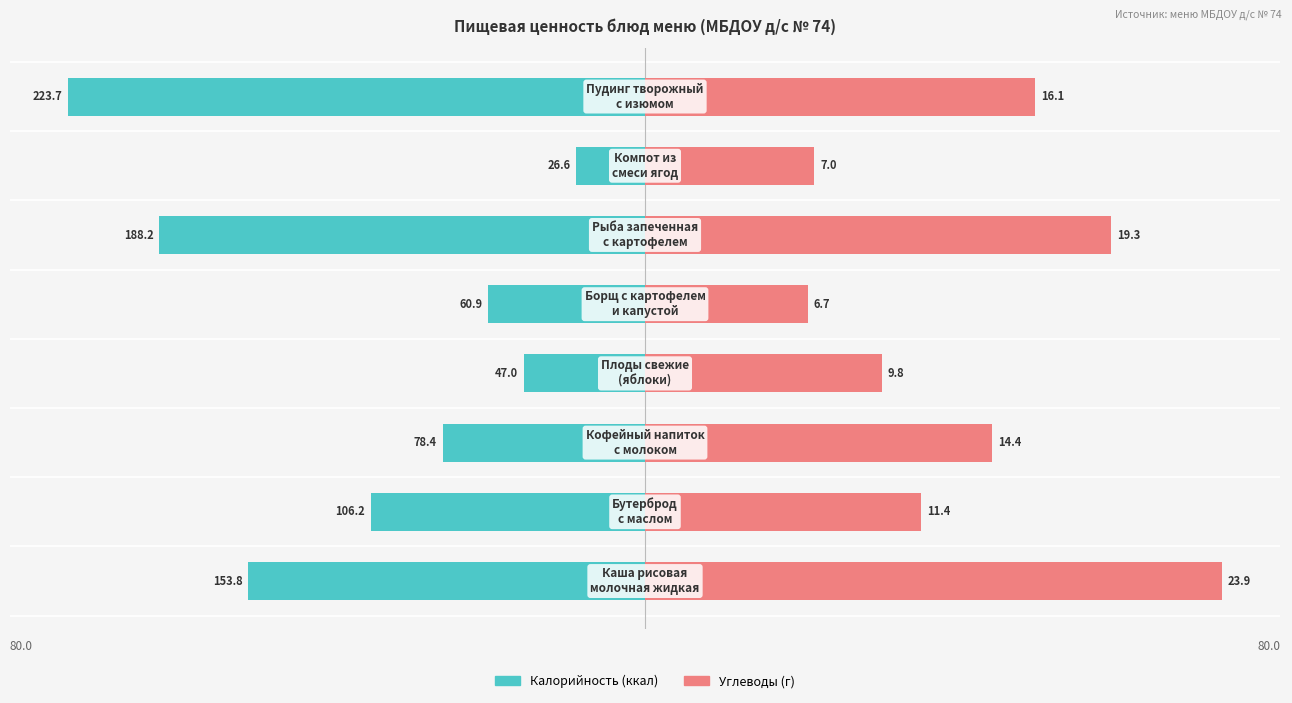

Between 0 and 40, which series saw the biggest shift?

Калорийность